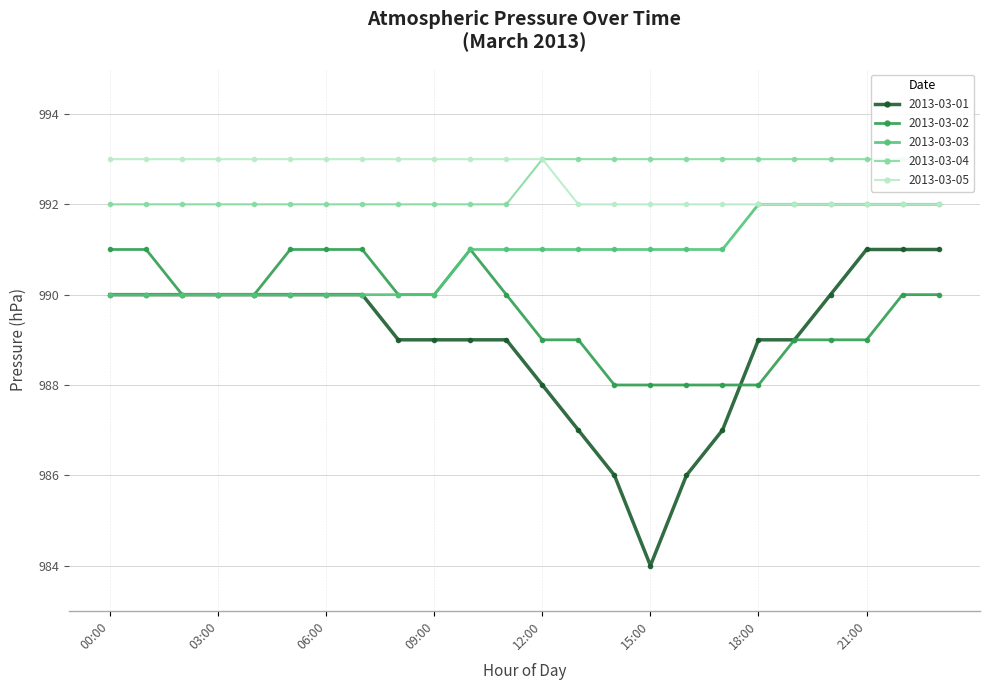

At which label does 2013-03-02 first exceed 990?

00:00